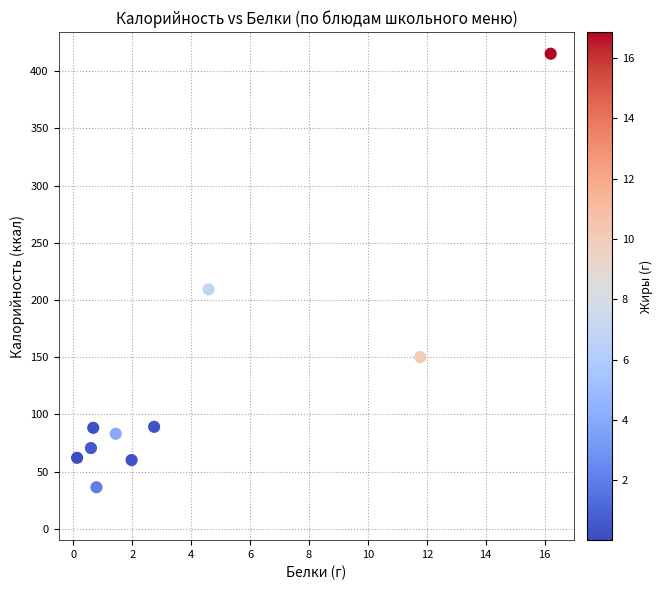

What is the average X value?

4.1